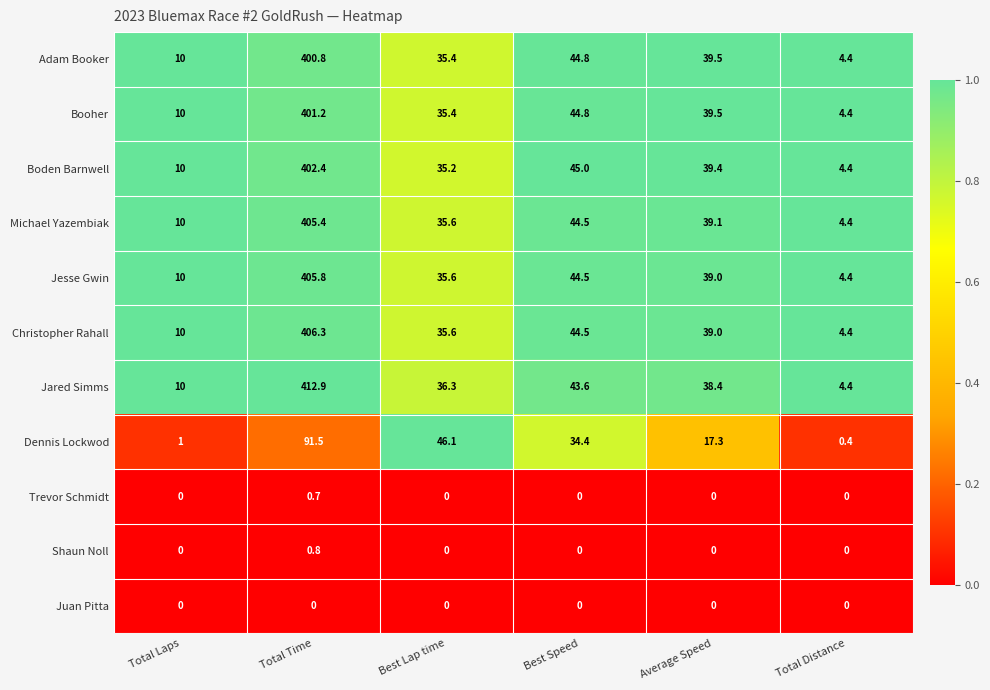

Between Total Time and Average Speed, which series saw the biggest shift?

Jared Simms